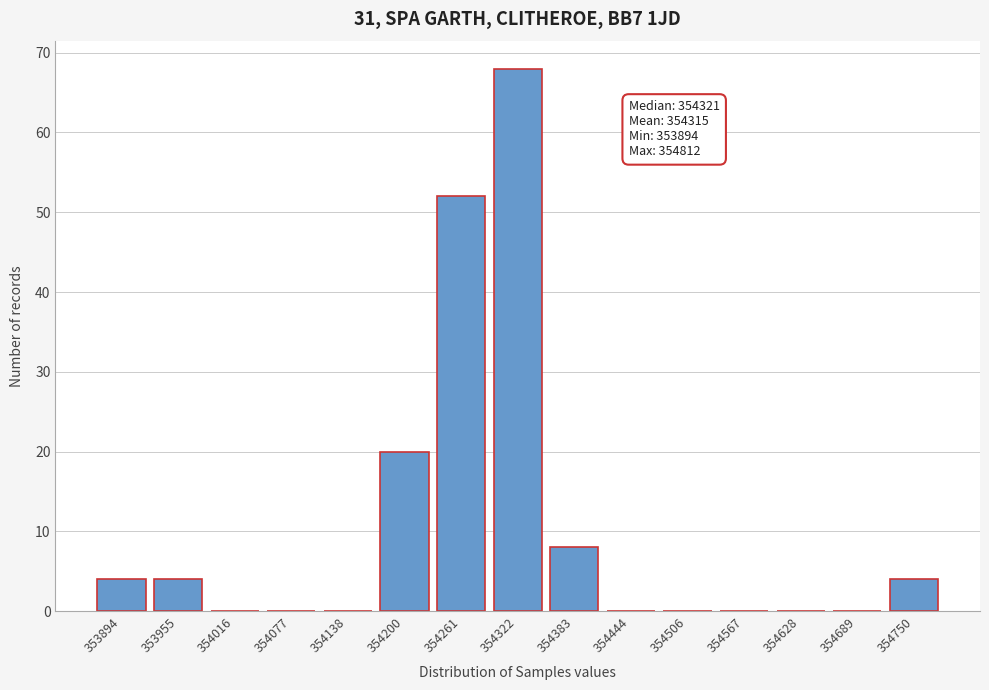

Reading right to left, list all the values displayed in this chart.

354750=4	354689=0	354628=0	354567=0	354506=0	354444=0	354383=8	354322=68	354261=52	354200=20	354138=0	354077=0	354016=0	353955=4	353894=4